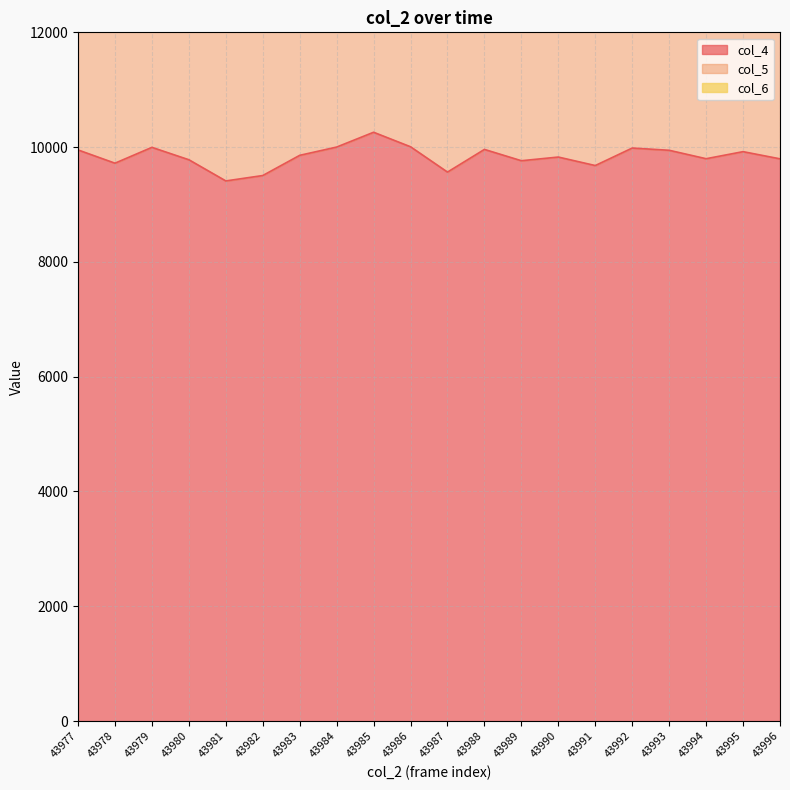

Does the chart have visible grid lines?

Yes